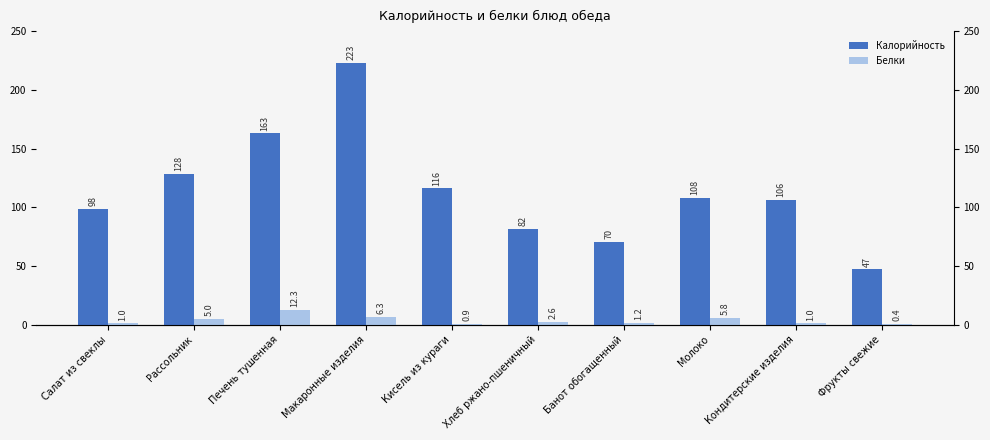

Reading left to right, extract all data points from this chart.

Калорийность: 98.5	128.1	163.0	223.2	116.2	81.6	70.3	108.0	106.4	47.0
Белки: 1.0	5.0	12.3	6.3	0.9	2.6	1.2	5.8	1.0	0.4